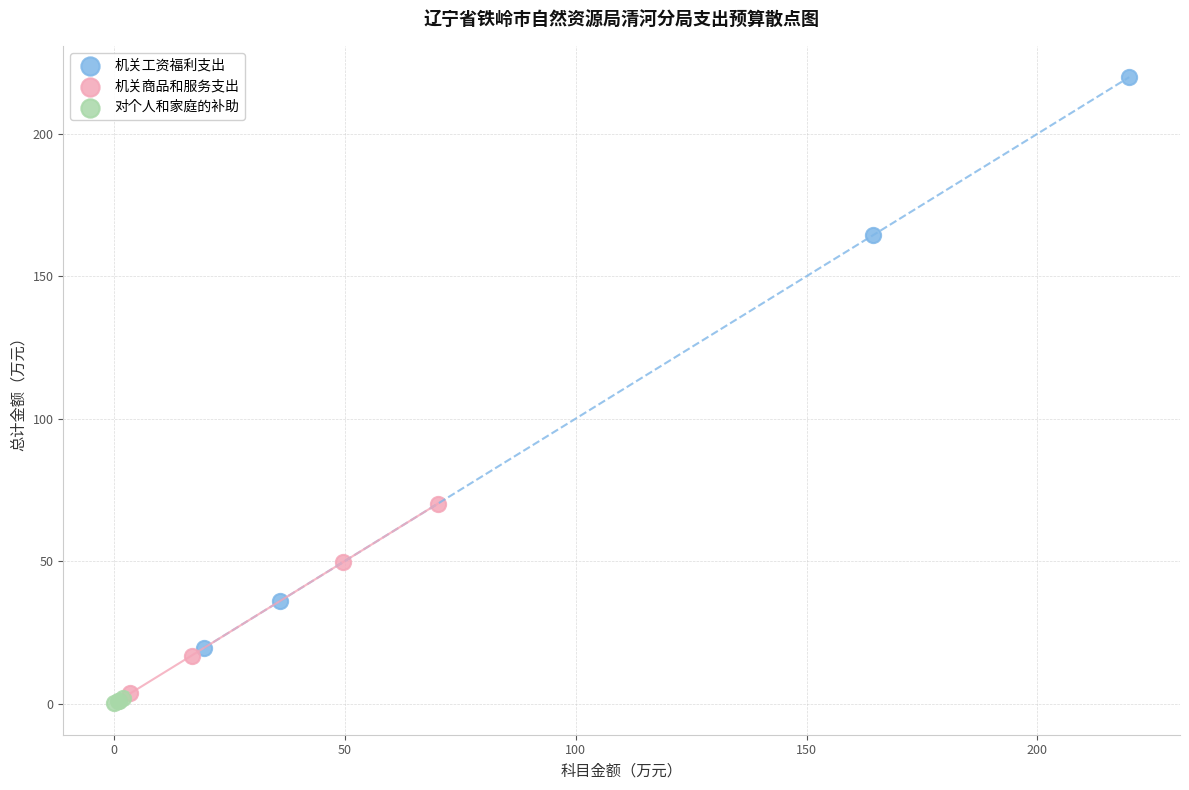

Which series contains the highest Y value?

机关工资福利支出